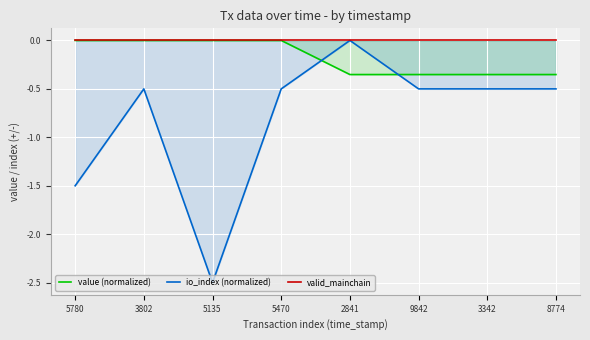

What is the label of the 6th point from the left?

9842